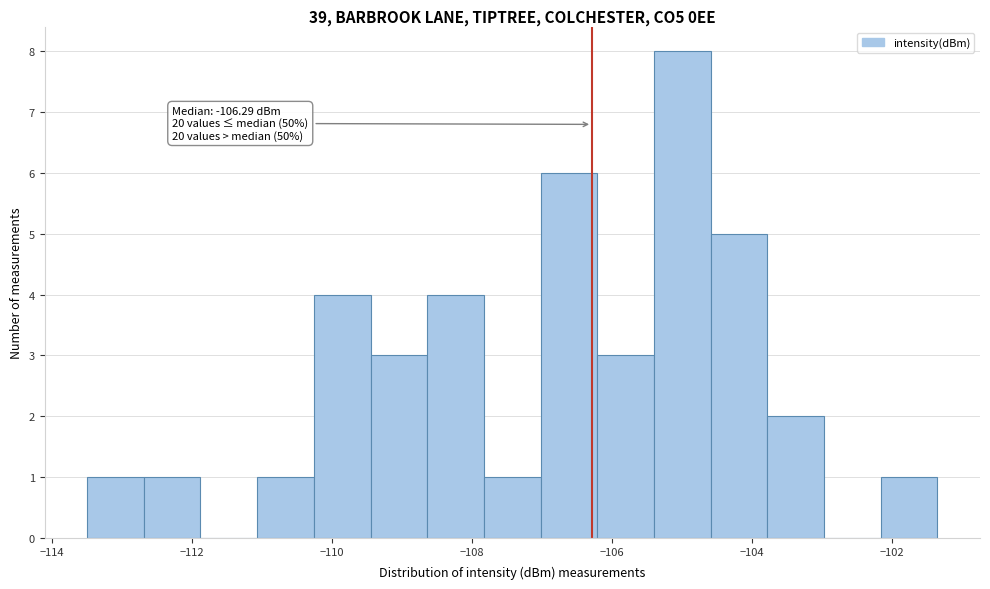

Over which range of the x-axis is the bar tallest?

-105.4 to -104.6